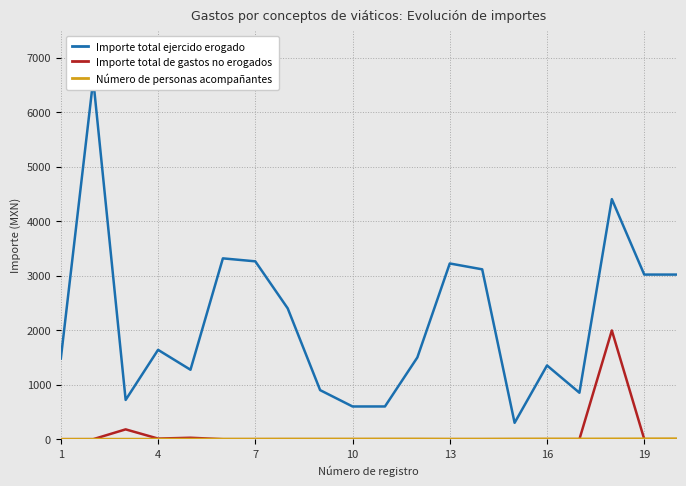

List the series in order of their peak value, highest first.

Importe total ejercido erogado, Importe total de gastos no erogados, Número de personas acompañantes